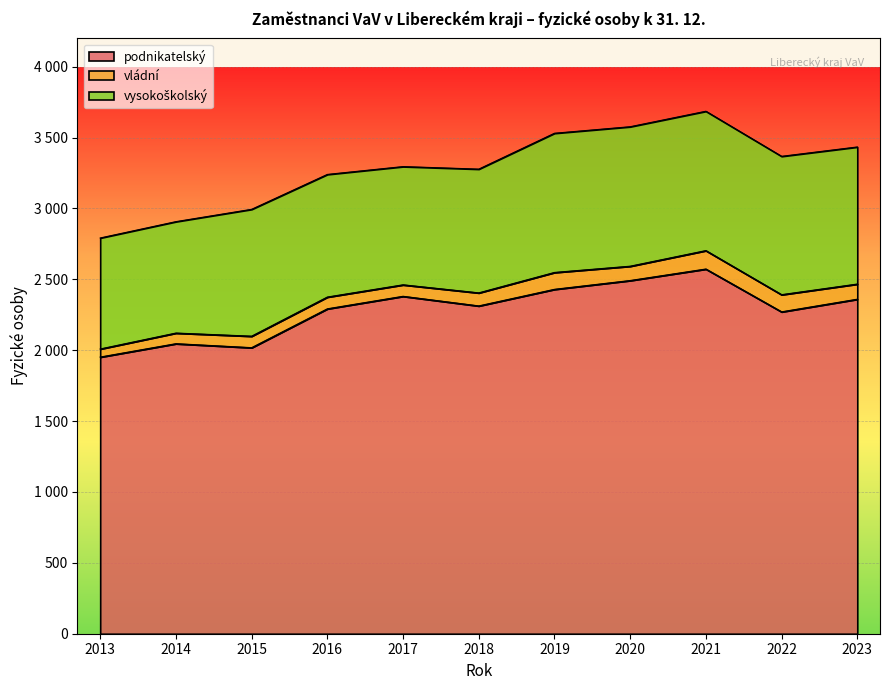

Is it true that podnikatelský equals 422.7 at 2014?

False